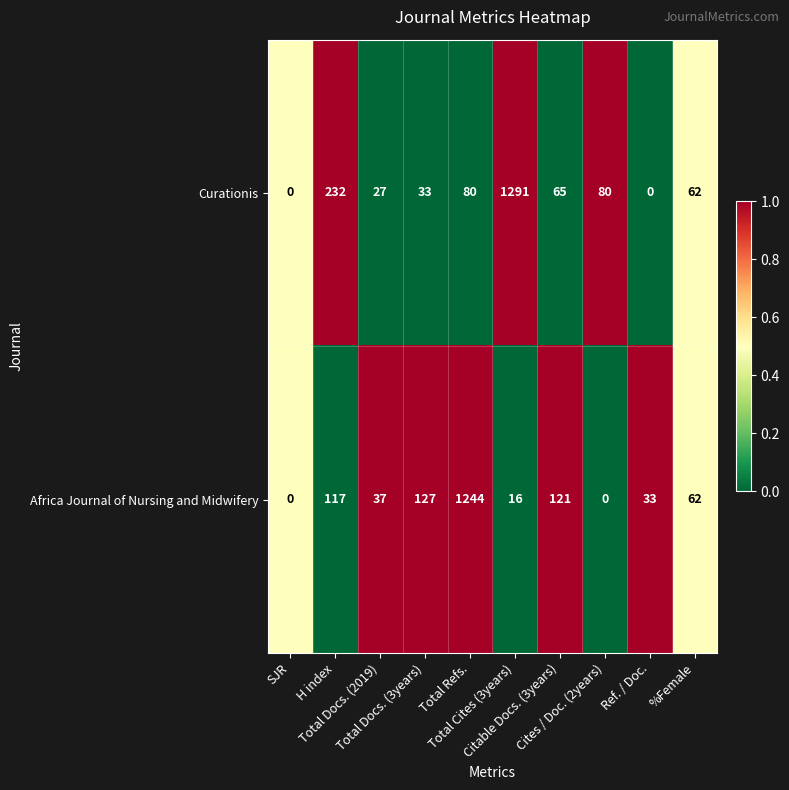

Which series has the widest spread of values?

Curationis